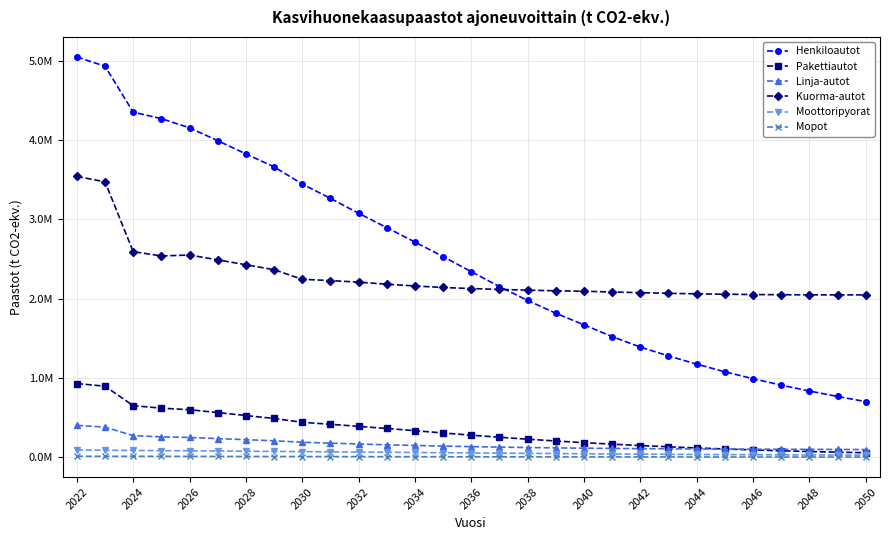

What is the difference between the maximum and minimum values in the Kuorma-autot series?

1493218.2